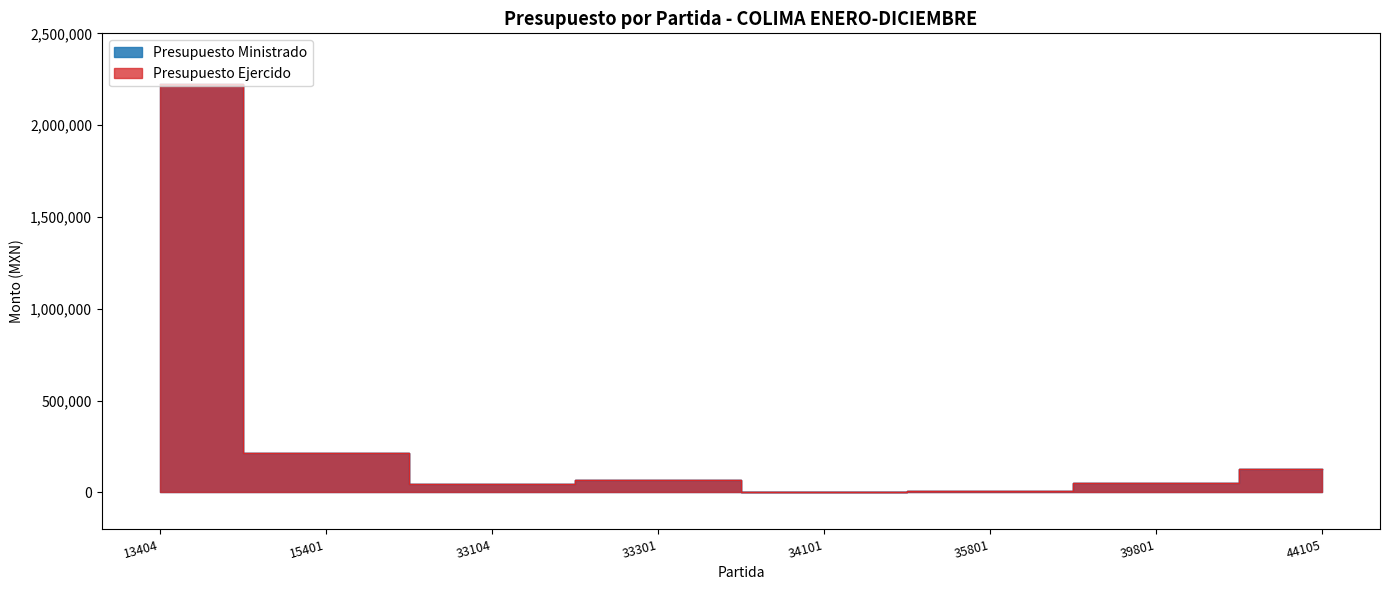

True or false: Presupuesto Ministrado and Presupuesto Ejercido cross at least once.

False